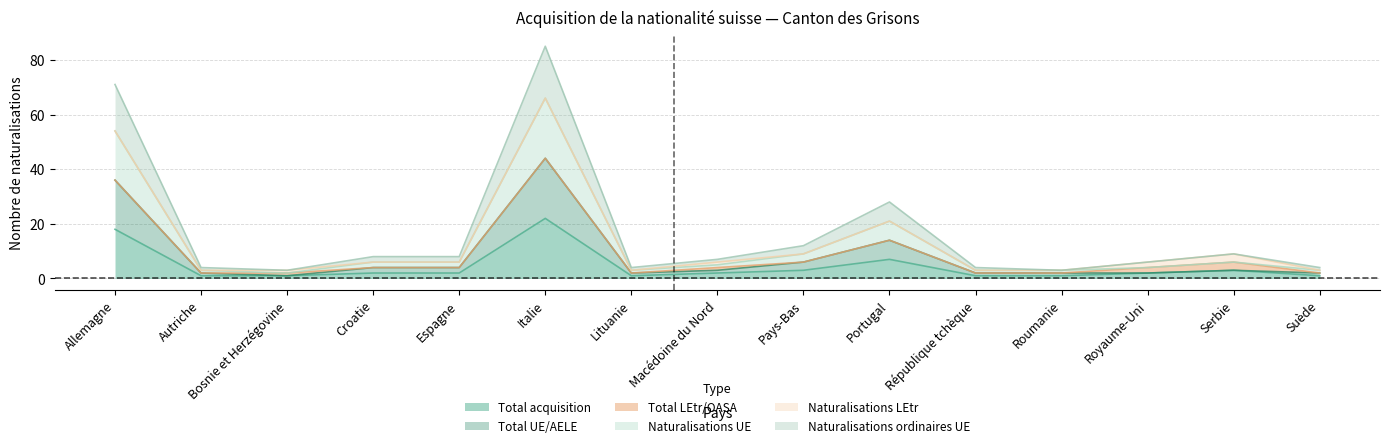

How many values in the Total UE/AELE series are below 3?

7